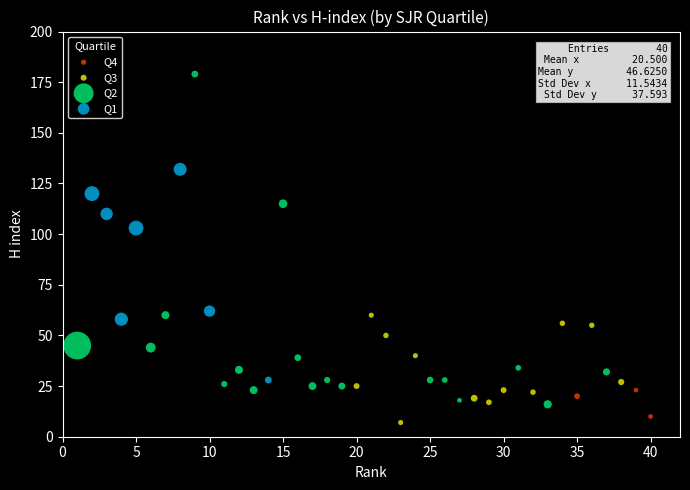

Which series has the largest Y range (max minus min)?

Q2